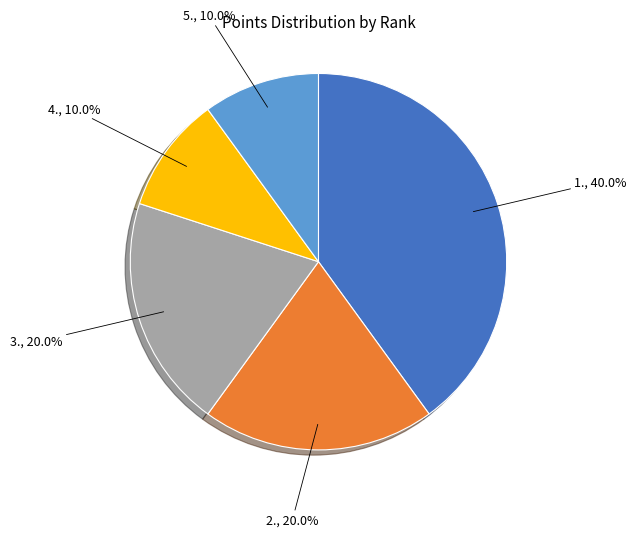

Is there a majority slice in this chart?

No